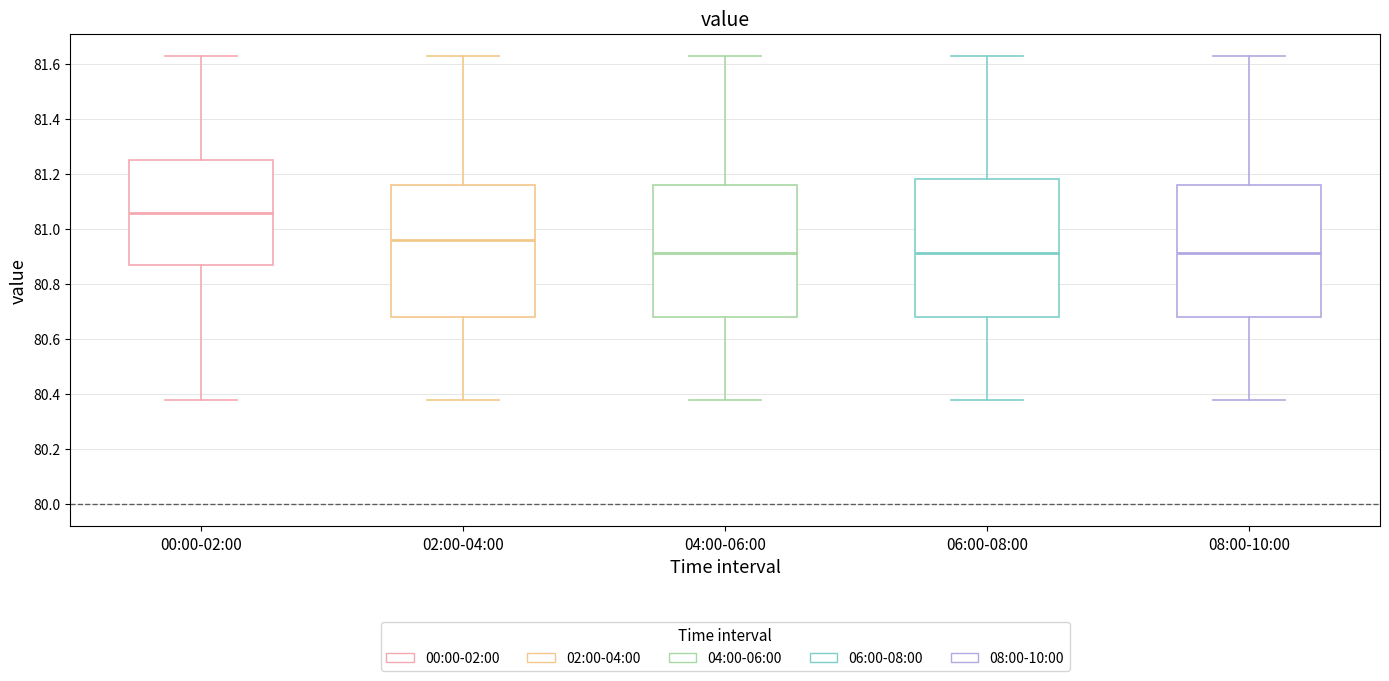

Reading left to right, read every box against the y-axis: the position of its median line, the range the box covers, and the ends of its whiskers. The values are not printed on the chart, so give them approximately, as read against the axis.

00:00-02:00: median 81.06, box 80.88 to 81.26, whiskers 80.38 to 81.64
02:00-04:00: median 80.96, box 80.68 to 81.16, whiskers 80.38 to 81.64
04:00-06:00: median 80.92, box 80.68 to 81.16, whiskers 80.38 to 81.64
06:00-08:00: median 80.92, box 80.68 to 81.18, whiskers 80.38 to 81.64
08:00-10:00: median 80.92, box 80.68 to 81.16, whiskers 80.38 to 81.64